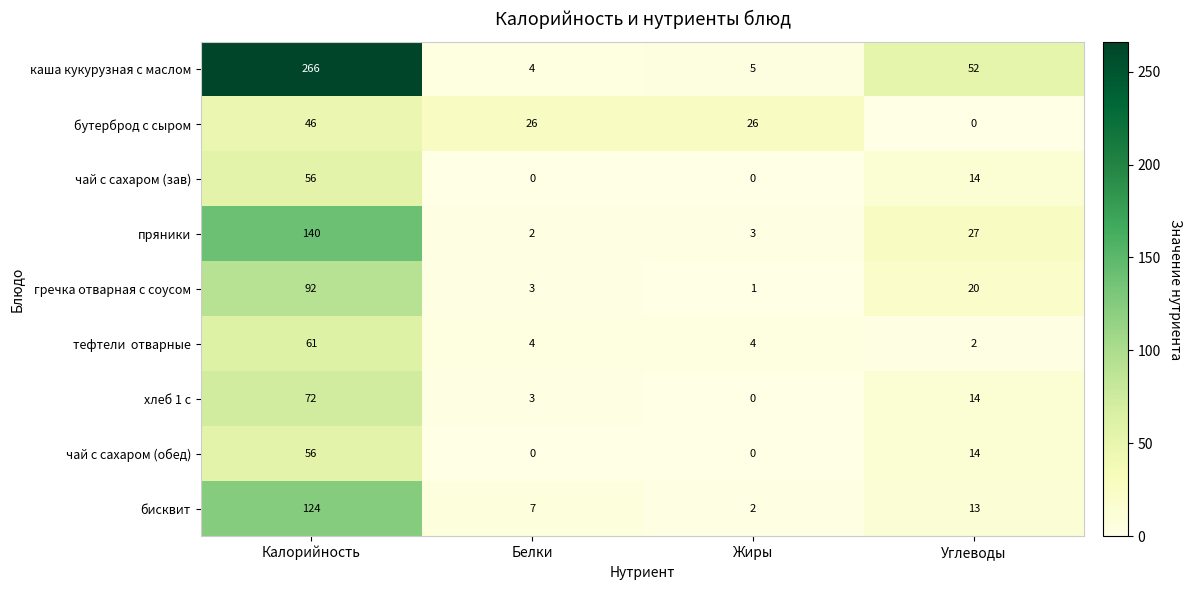

What is the average value of the хлеб 1 с series?

22